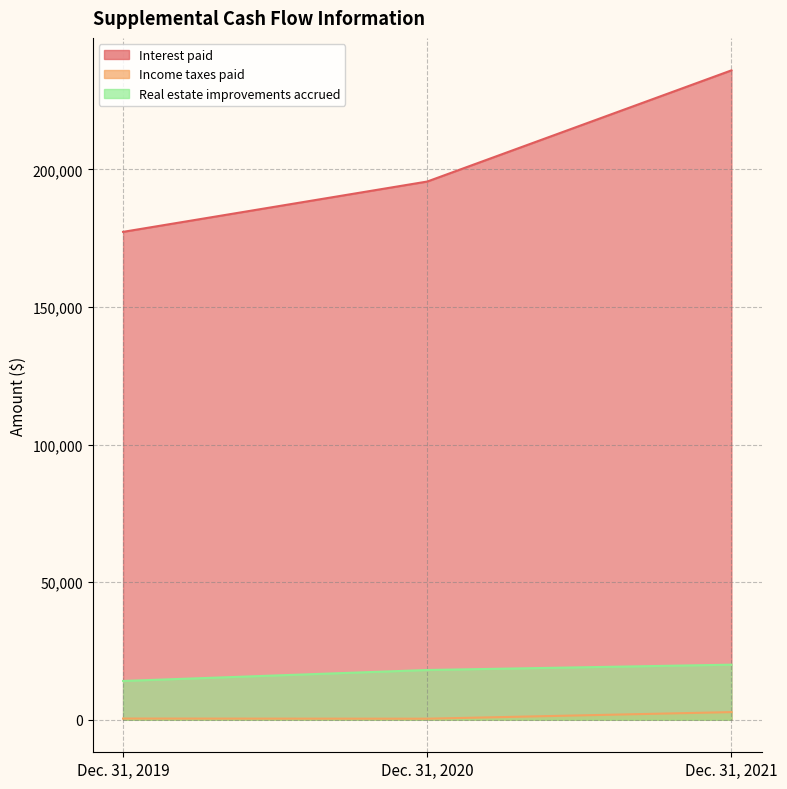

List the series in order of their peak value, highest first.

Interest paid, Real estate improvements accrued, Income taxes paid